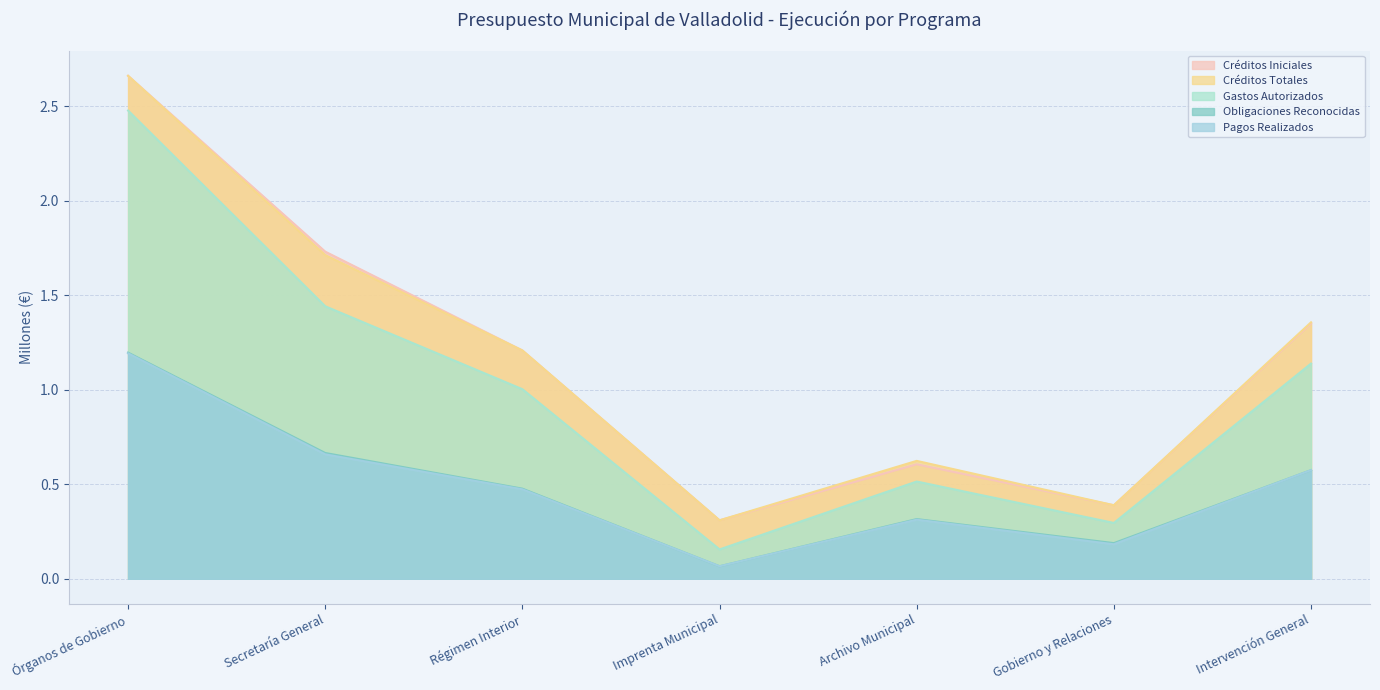

Reading left to right, transcribe all the data shown in this chart.

Créditos Iniciales: 2.7	1.7	1.2	0.3	0.6	0.4	1.4
Créditos Totales: 2.7	1.7	1.2	0.3	0.6	0.4	1.4
Gastos Autorizados: 2.5	1.4	1.0	0.2	0.5	0.3	1.1
Obligaciones Reconocidas: 1.2	0.7	0.5	0.1	0.3	0.2	0.6
Pagos Realizados: 1.2	0.7	0.5	0.1	0.3	0.2	0.6